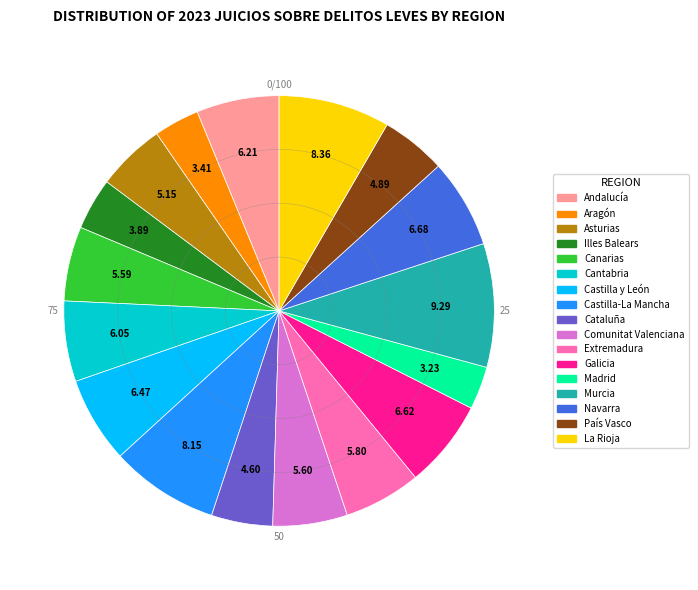

Do Navarra and Canarias together represent more than half of the pie?

No